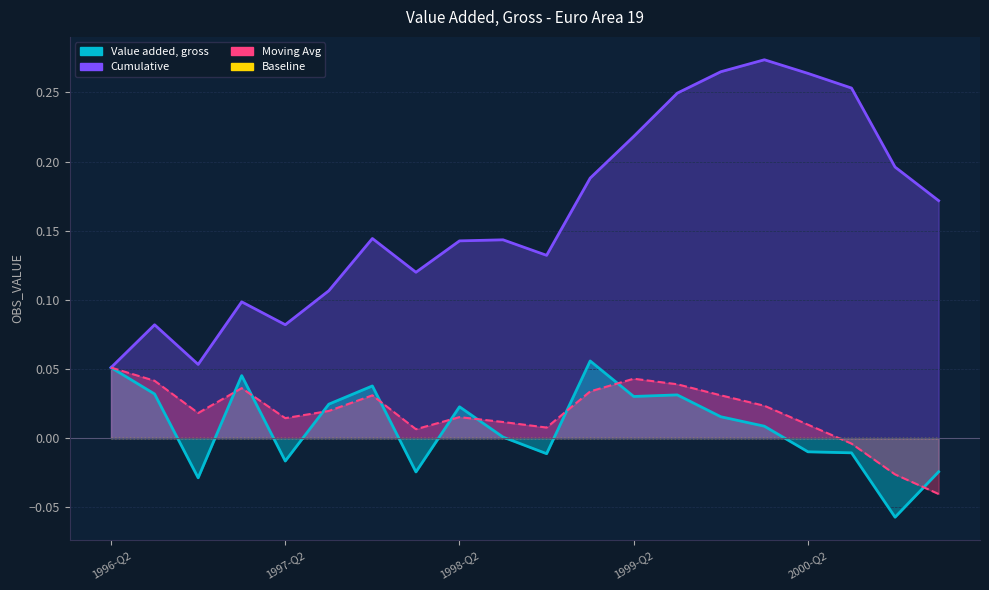

Is the value of Value added, gross at 2000-Q1 greater than the value of Cumulative at 1996-Q2?

No